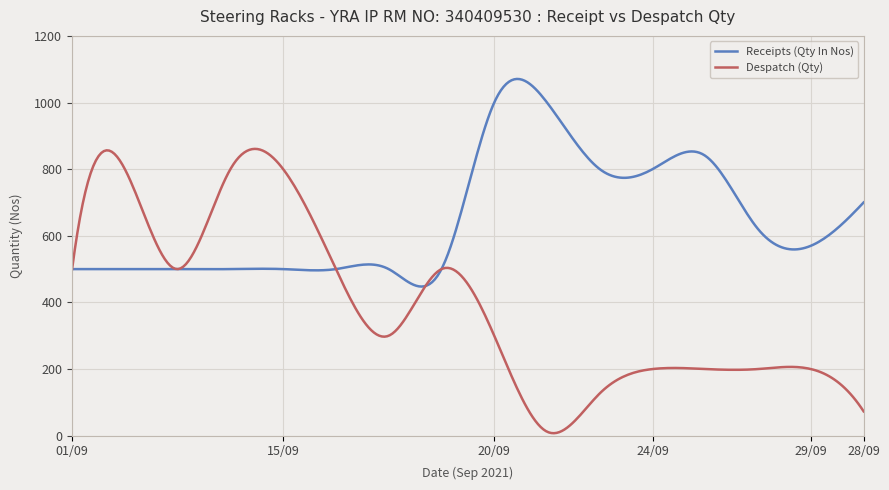

List the series in order of their peak value, highest first.

Receipts (Qty In Nos), Despatch (Qty)